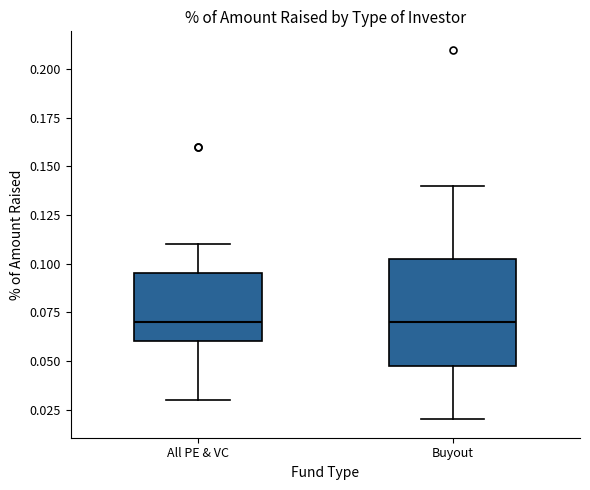

Where does the median line of the box for Buyout sit on the y-axis? The values are not printed on the chart, so give them approximately, as read against the axis.

0.070